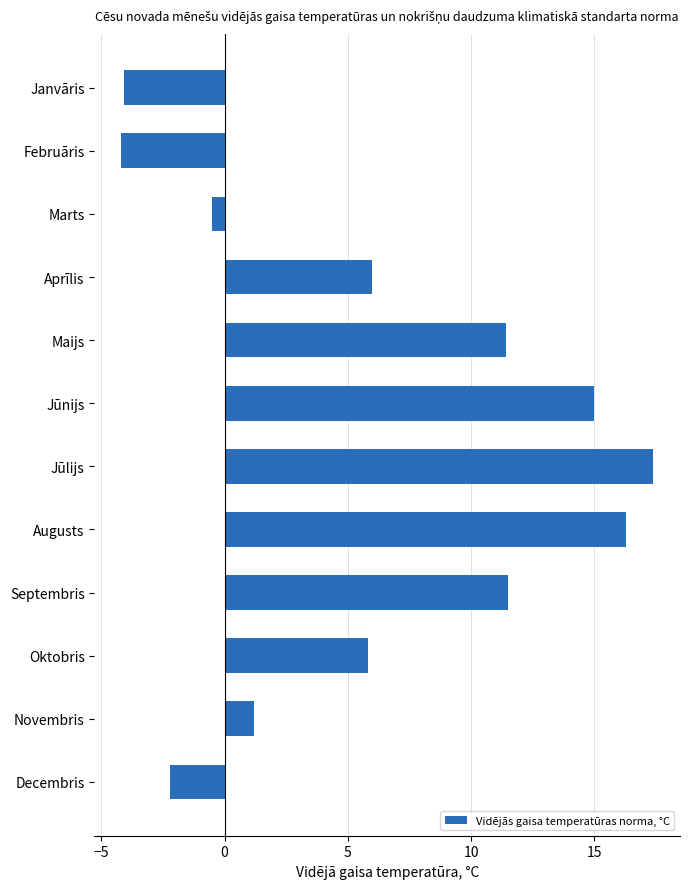

The chart shows a value of -2.2 at Decembris. True or false?

True